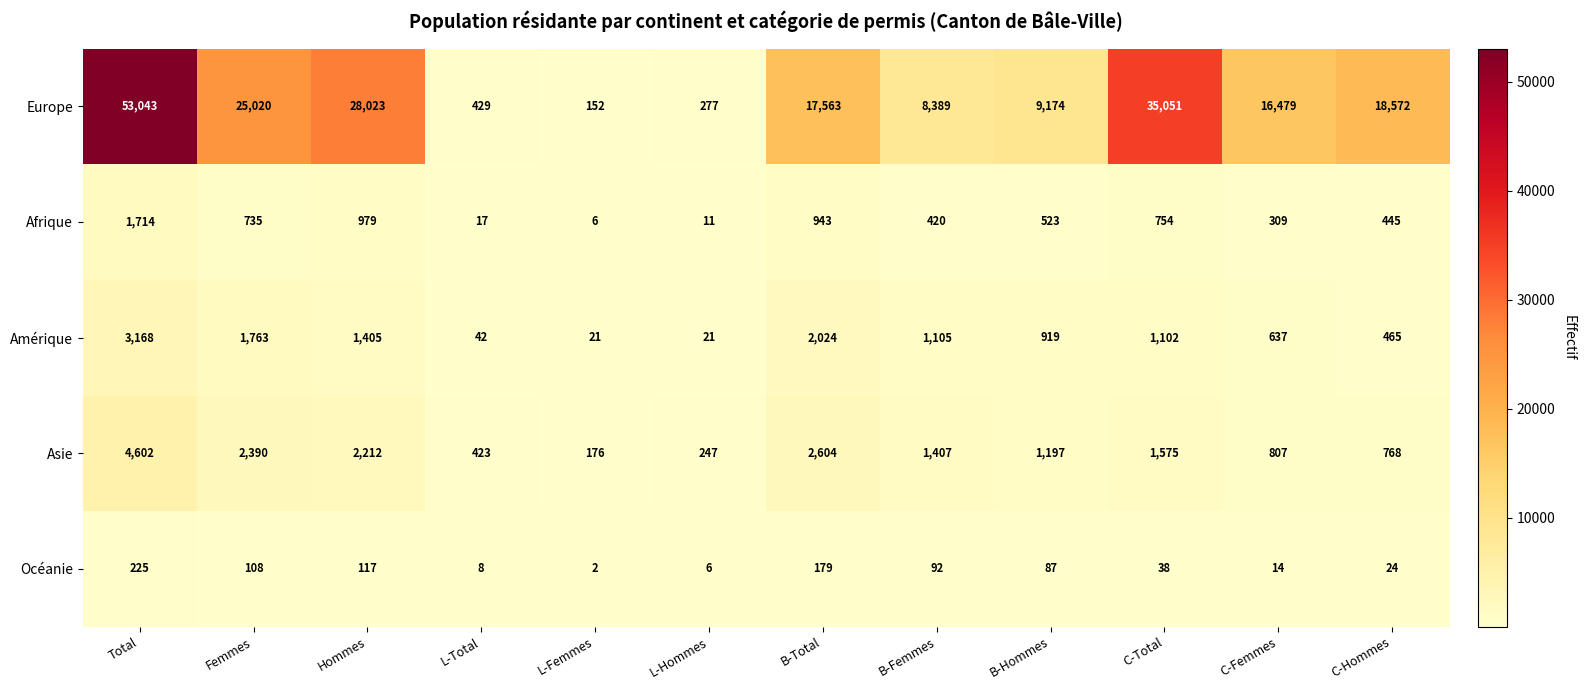

Which series has the widest spread of values?

Europe